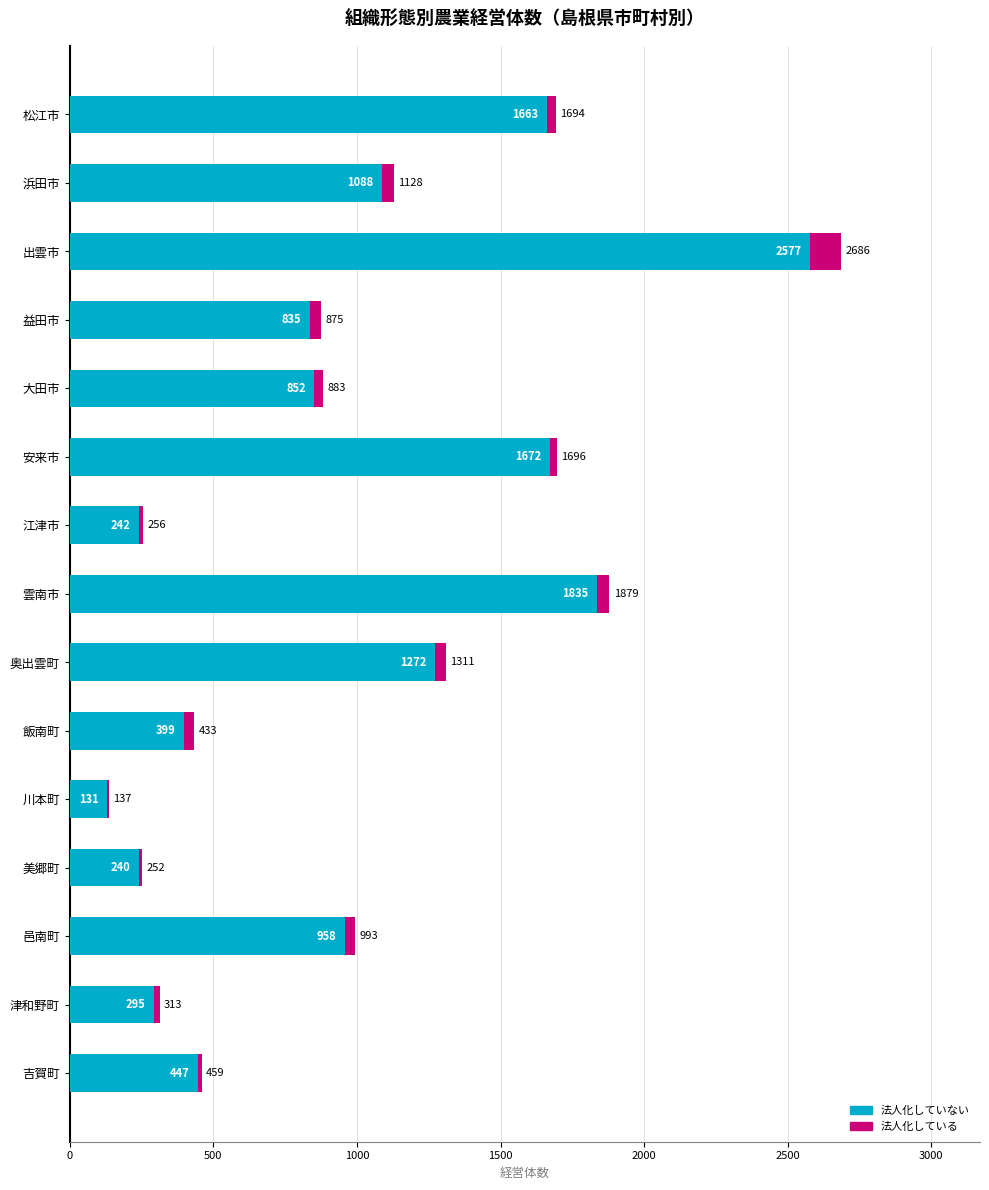

Is it true that 法人化していない equals 1672 at 安来市?

True